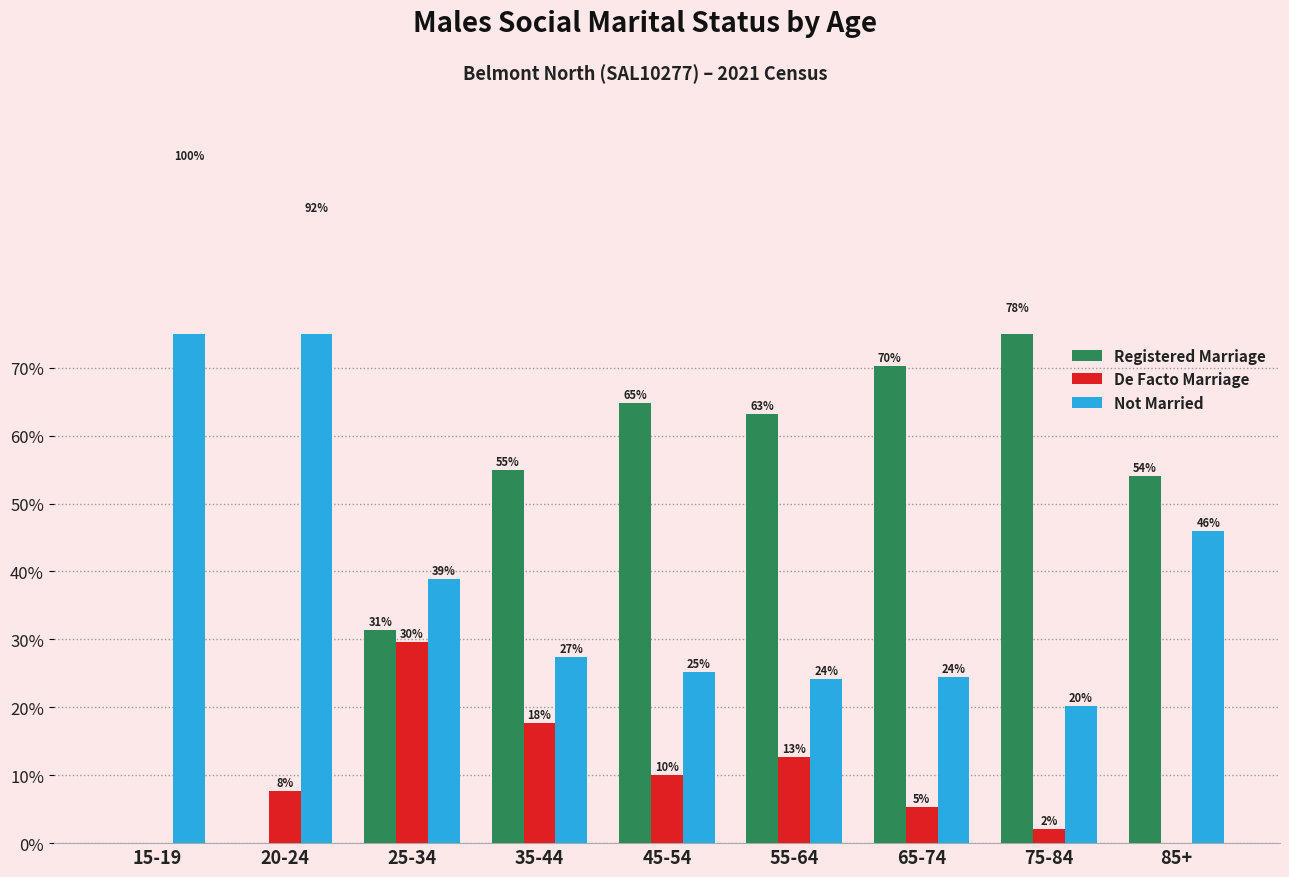

Rank the series at 85+ from lowest to highest value.

De Facto Marriage, Not Married, Registered Marriage